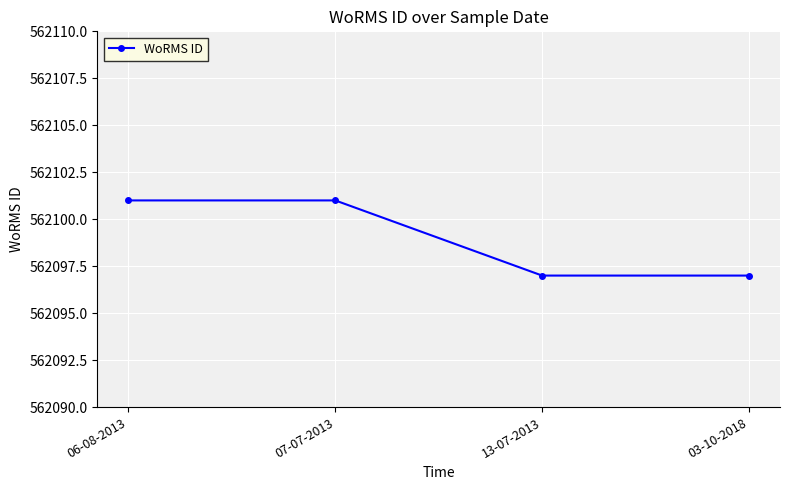

How many values are between 562097 and 562101?

4